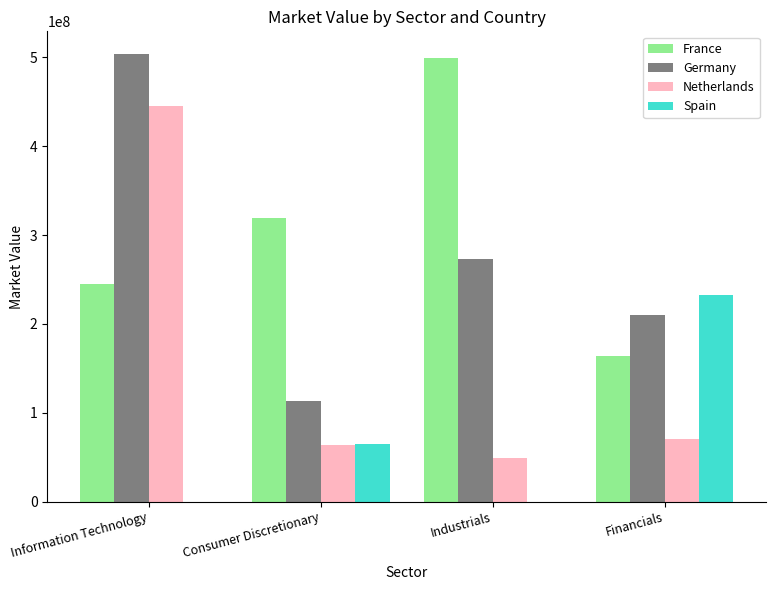

What is the sum of all Spain values?

297865550.2